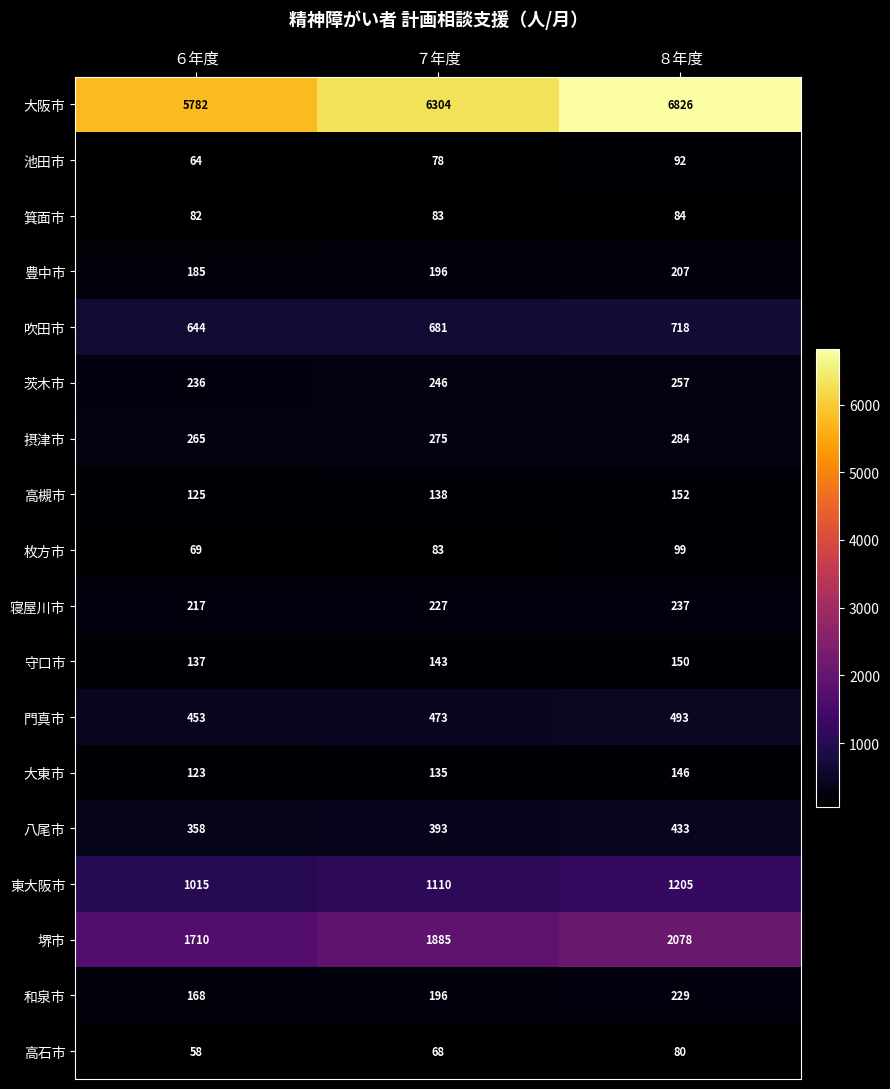

Which series changed the most between ７年度 and ８年度?

大阪市